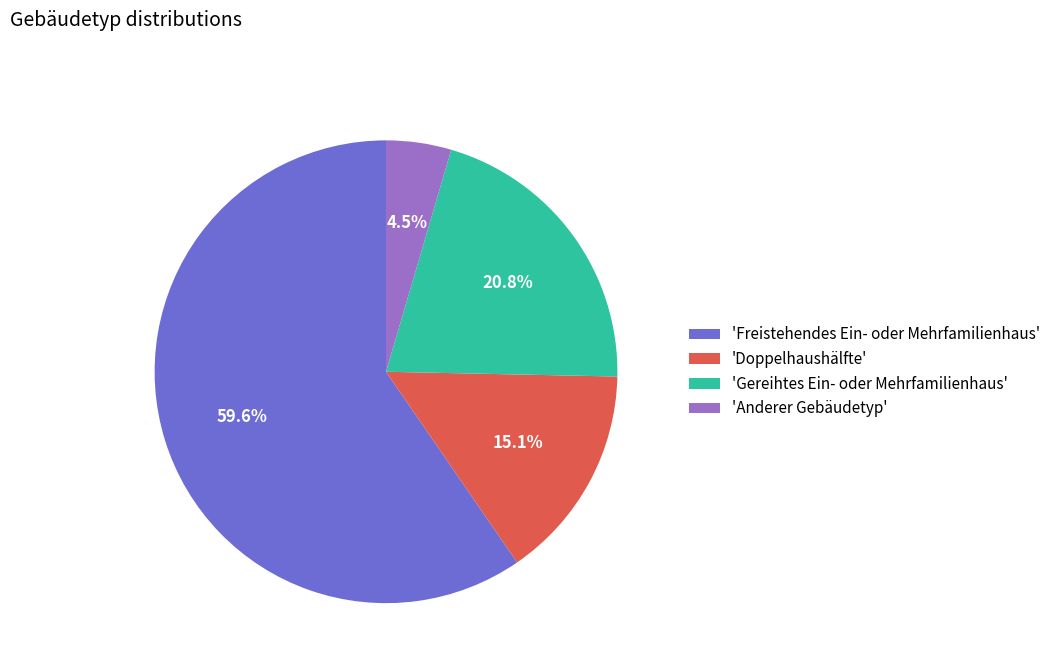

What is the smallest slice in the pie chart?

'Anderer Gebäudetyp'